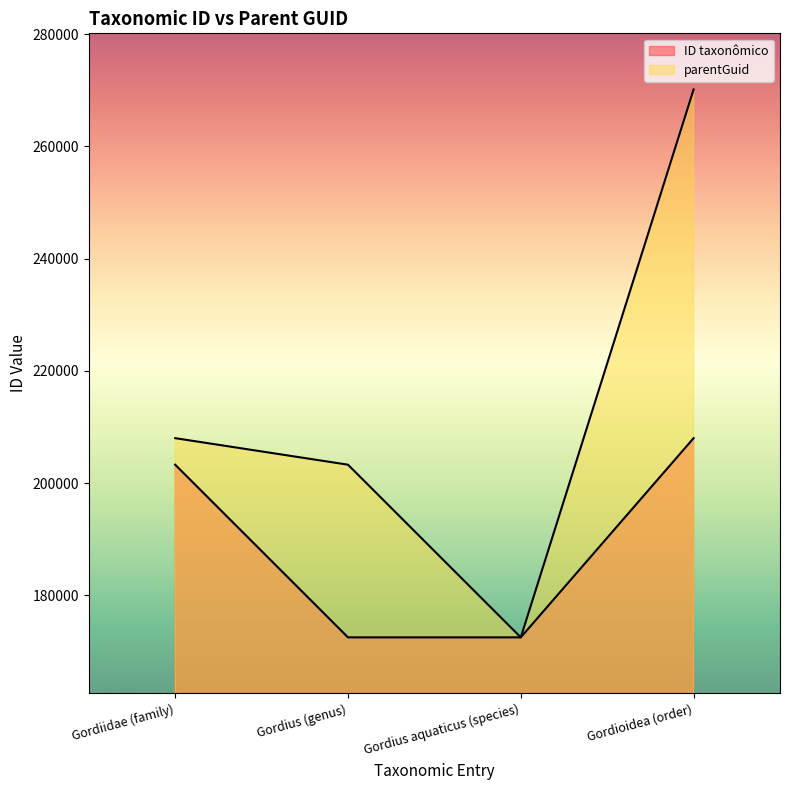

Which series changed the most between Gordius aquaticus (species) and Gordioidea (order)?

parentGuid